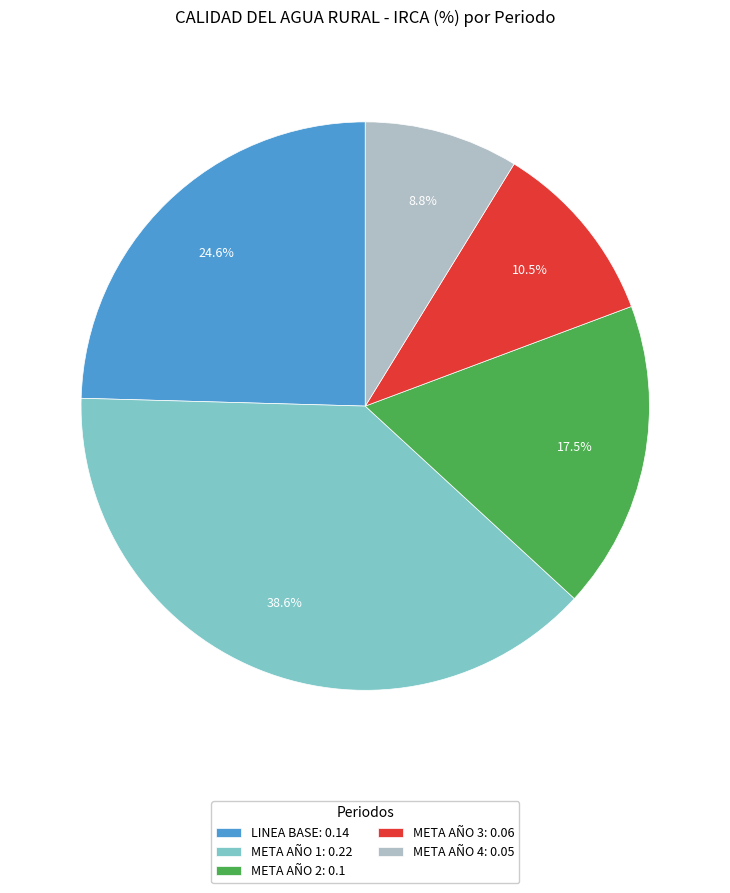

Is META AÑO 3 the majority of the pie?

No